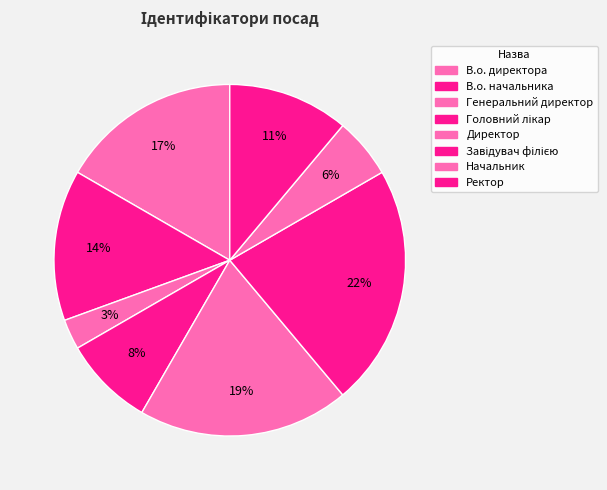

True or false: Головний лікар accounts for 1% of the total.

False